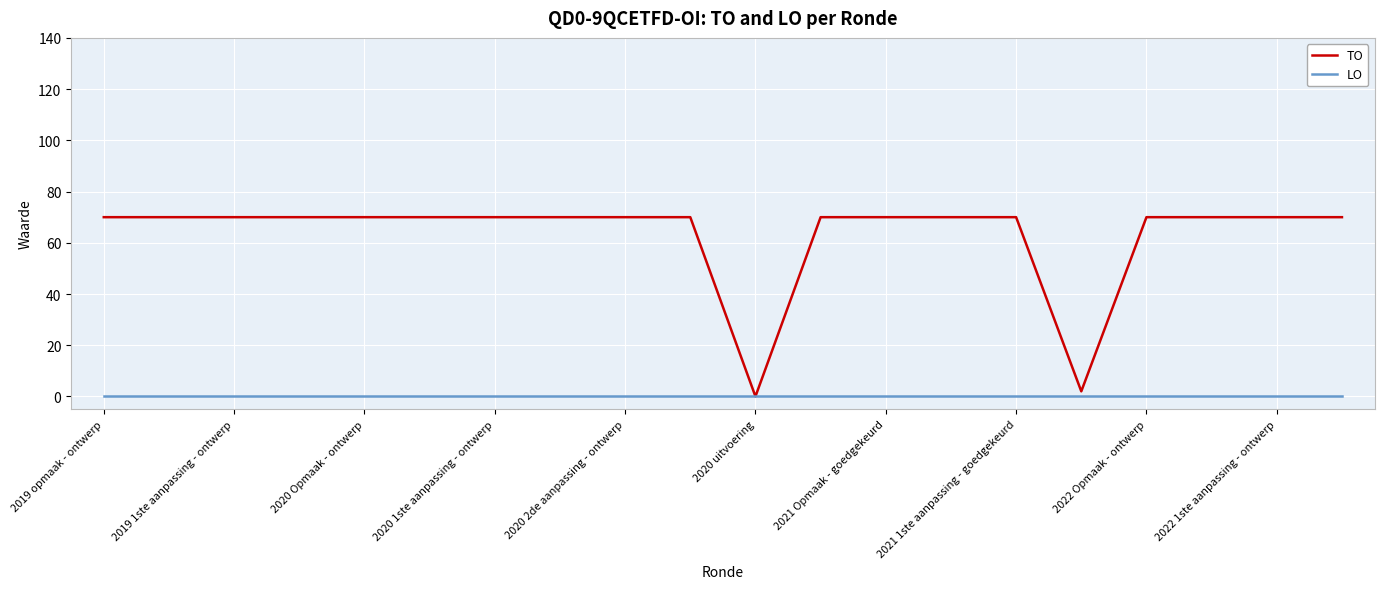

List the series in order of their overall mean, highest first.

TO, LO